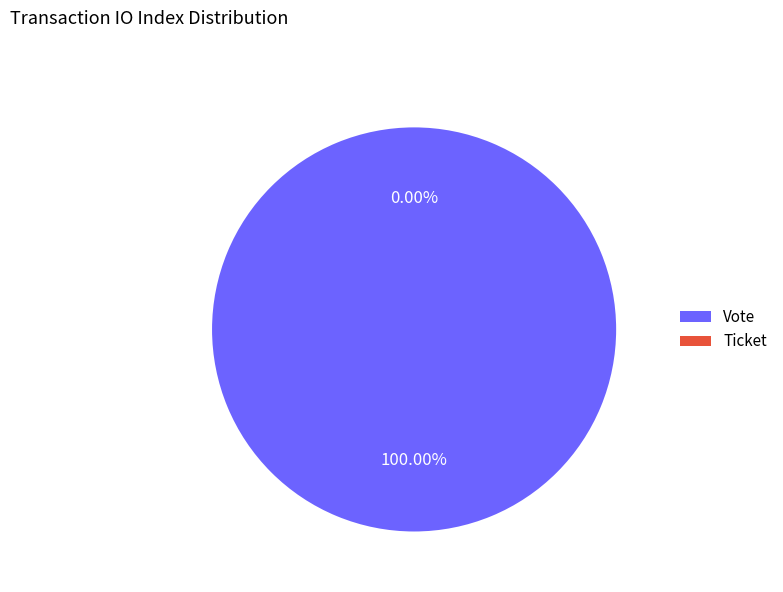

The Ticket slice represents 1% of the pie. True or false?

False